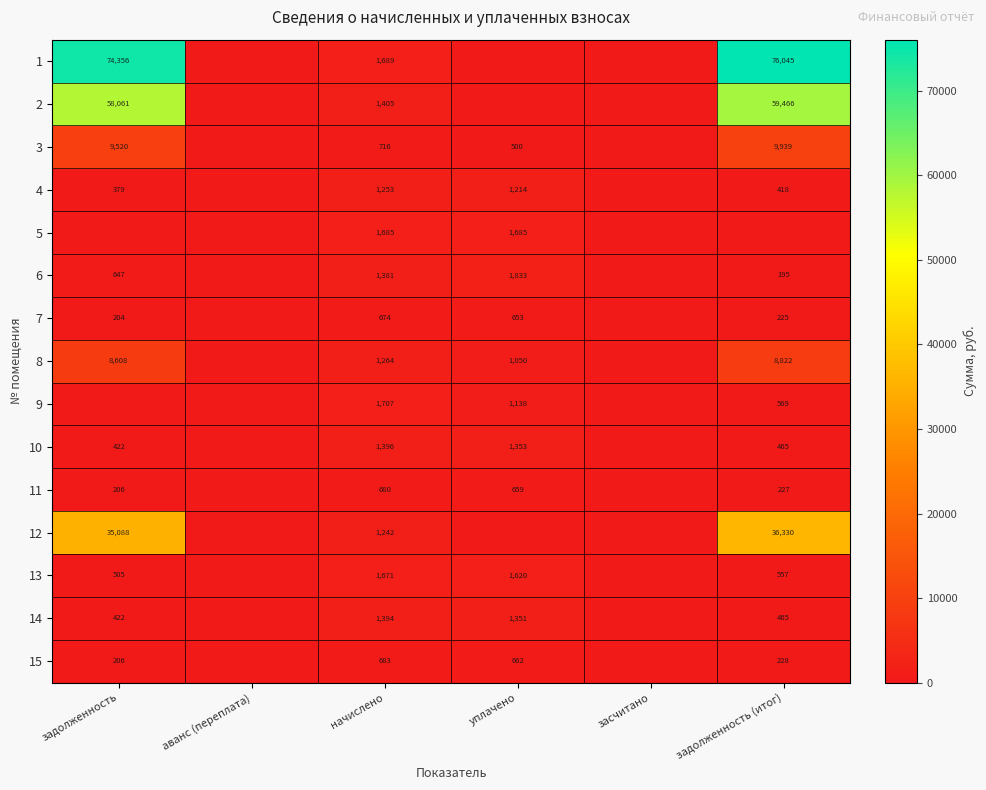

What is the sum of the 4 values at начислено and задолженность?

1632